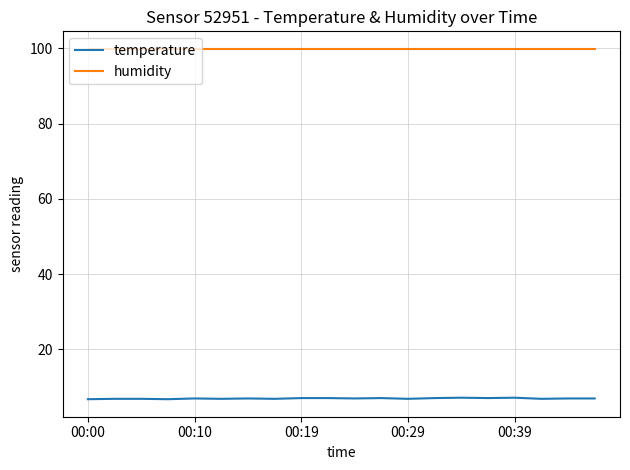

Which series has the largest range (max minus min)?

temperature